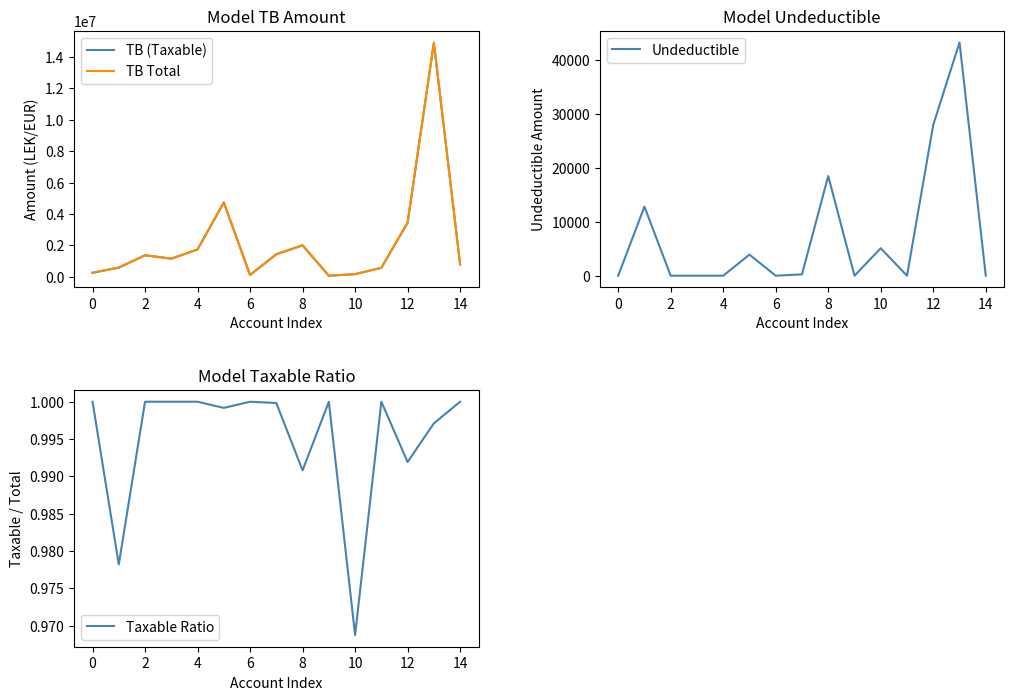

Which label corresponds to the largest value in the chart?

13